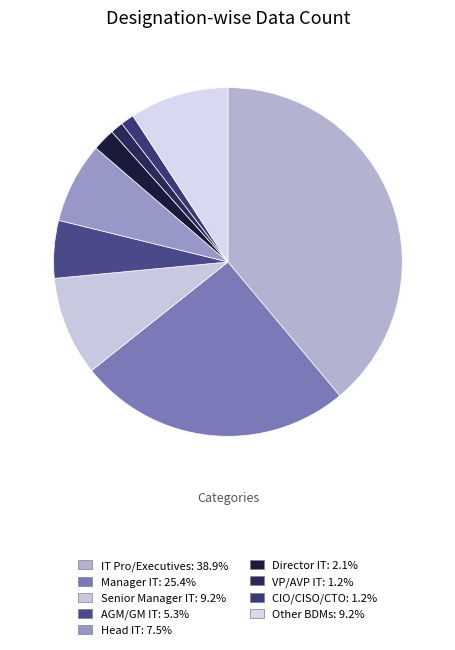

Count the number of slices in the pie.

9